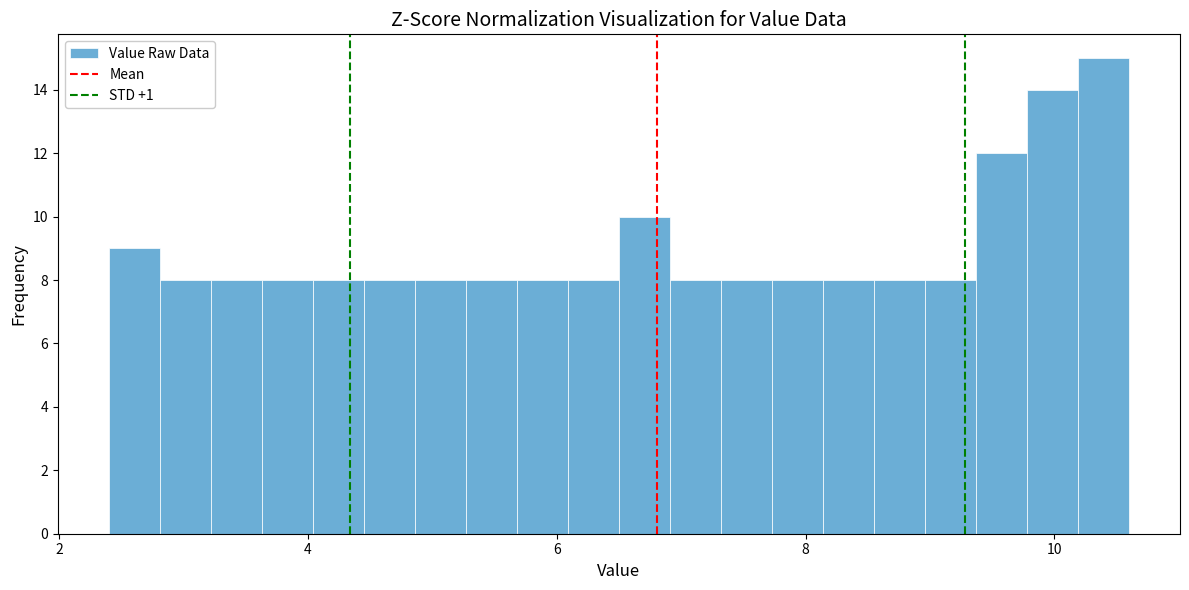

Around what value on the x-axis is the tallest bar? Give the approximate position of its centre, as read against the axis.

10.4